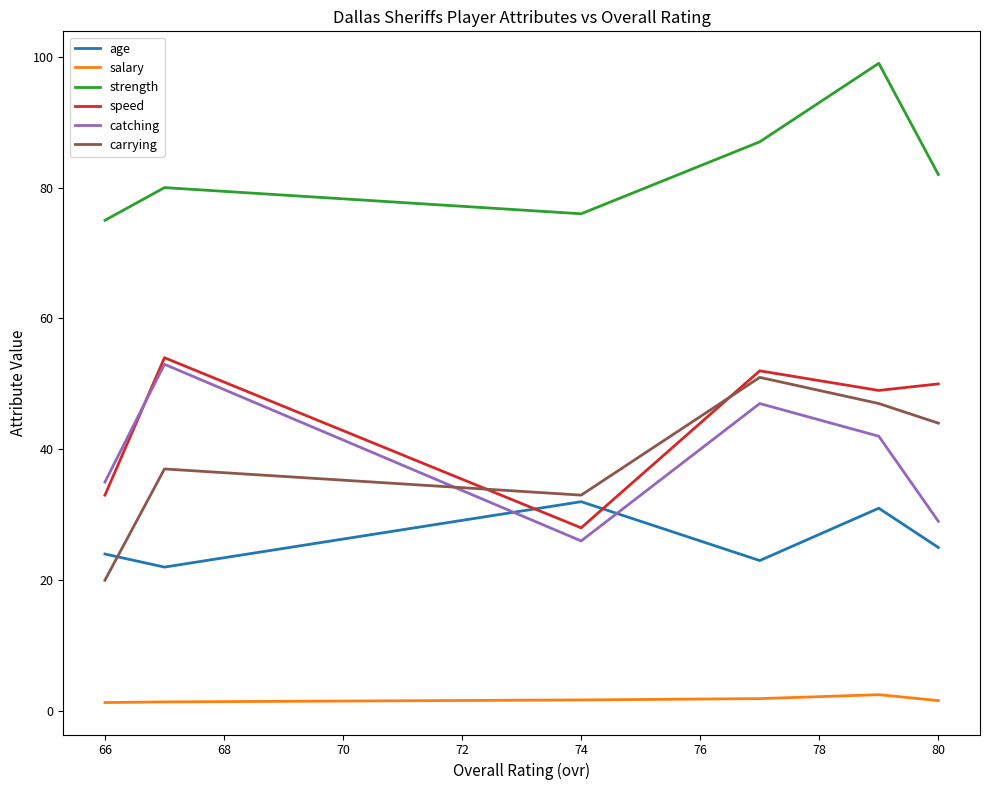

What is the average value of the age series?

26.2